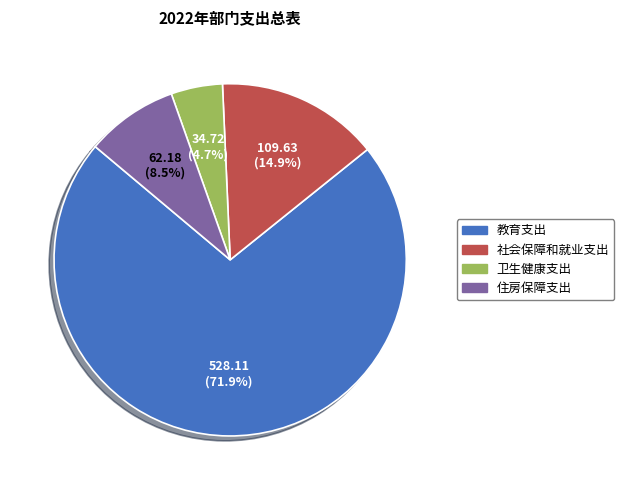

What percentage is the 社会保障和就业支出 slice, to the nearest percent?

15%